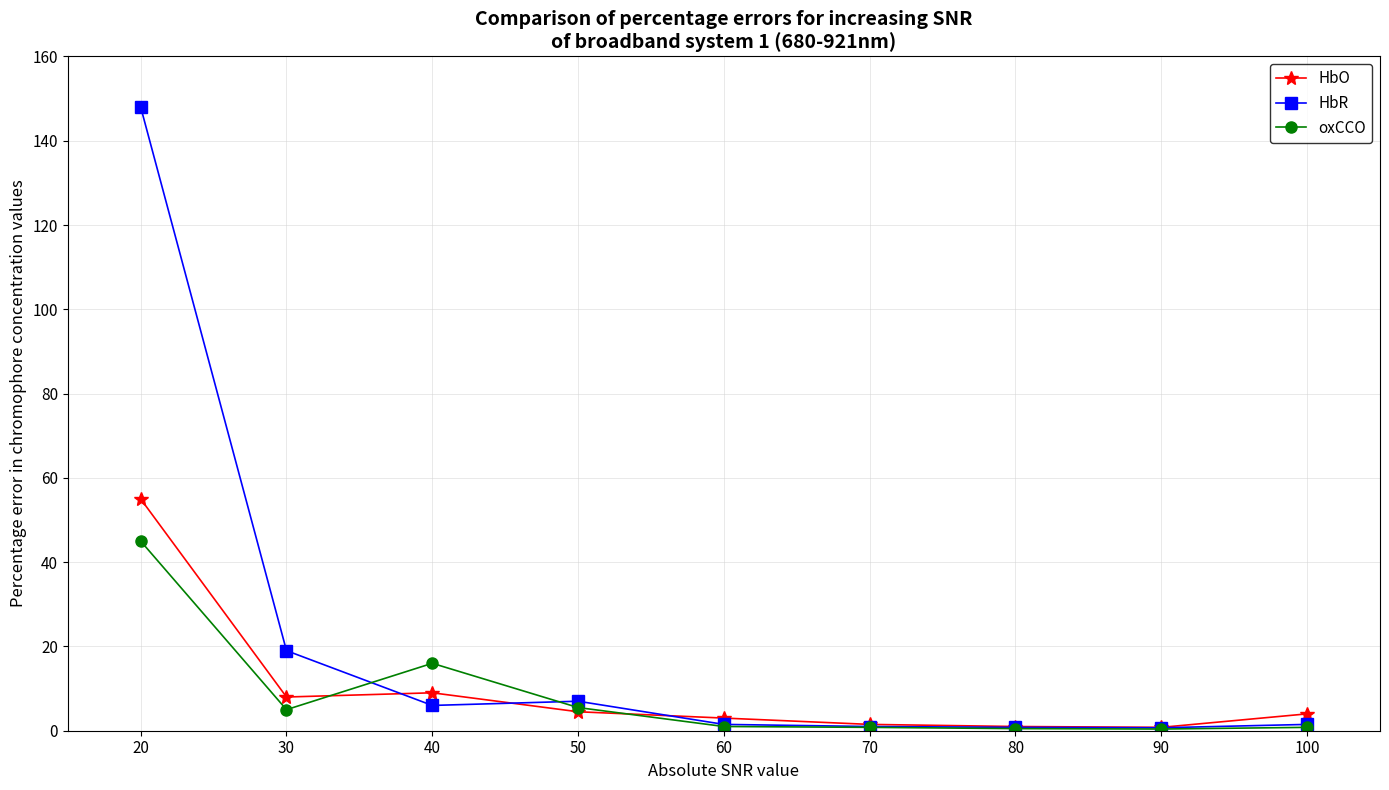

Where is the first local maximum for oxCCO?

40